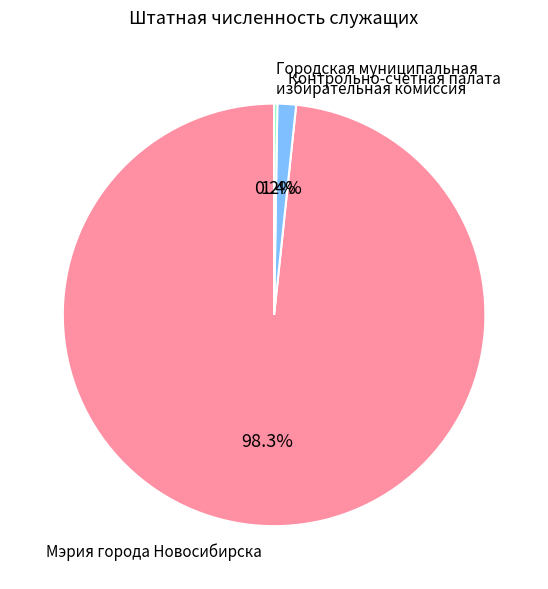

What percentage do Контрольно-счетная палата and Мэрия города Новосибирска together represent?

99.8%